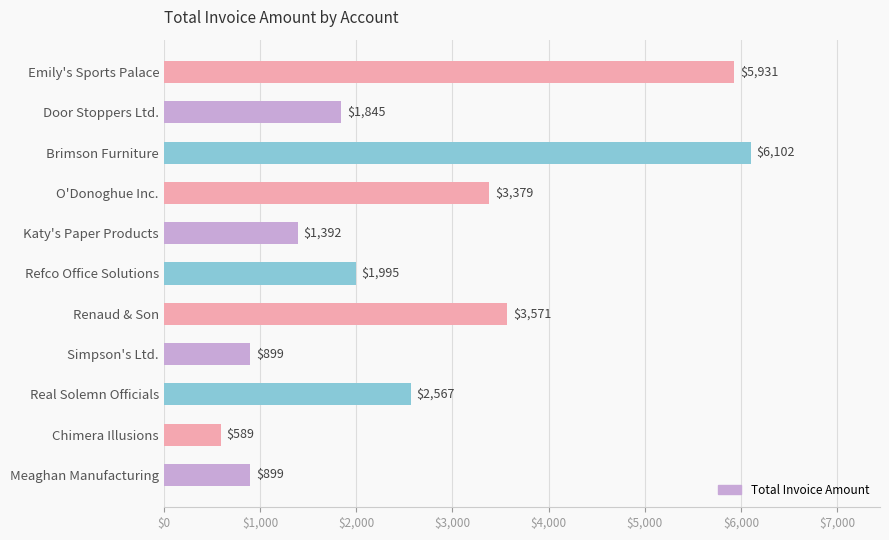

Which category has the lowest value across all series?

Chimera Illusions